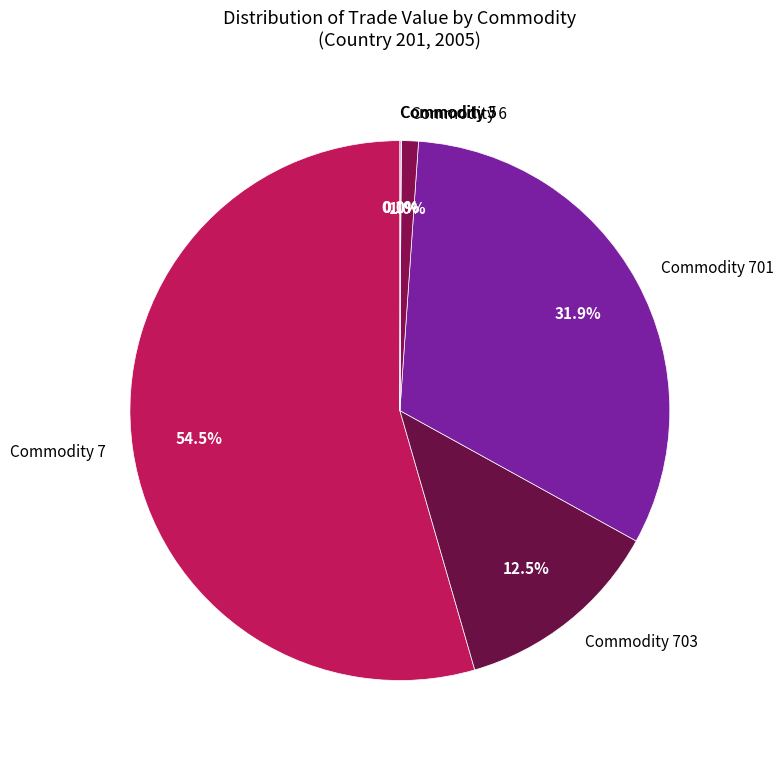

Which slice is the largest?

Commodity 7